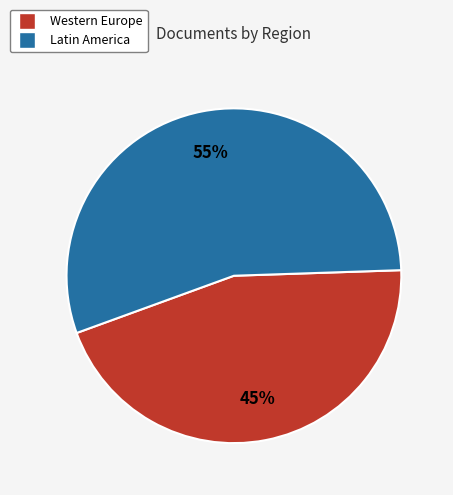

Does any single category account for the majority?

Yes